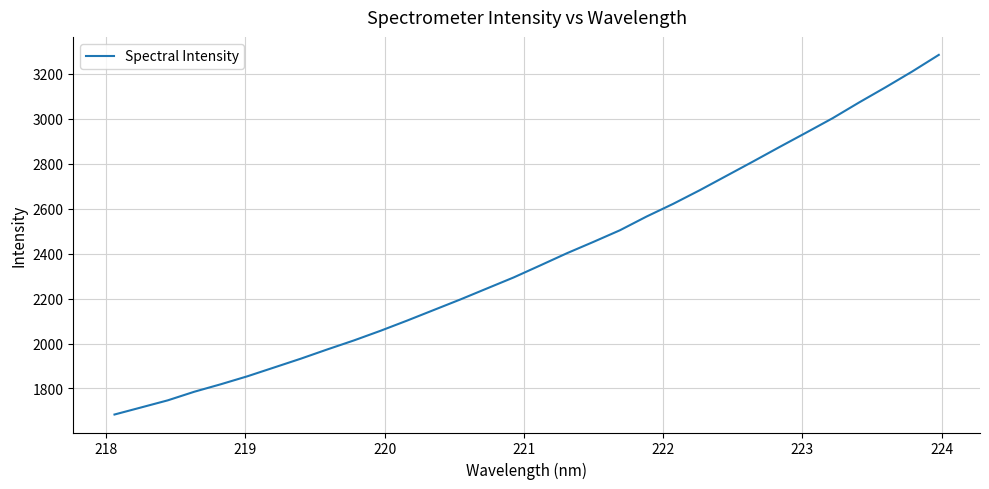

What is the greatest value displayed?

3283.7